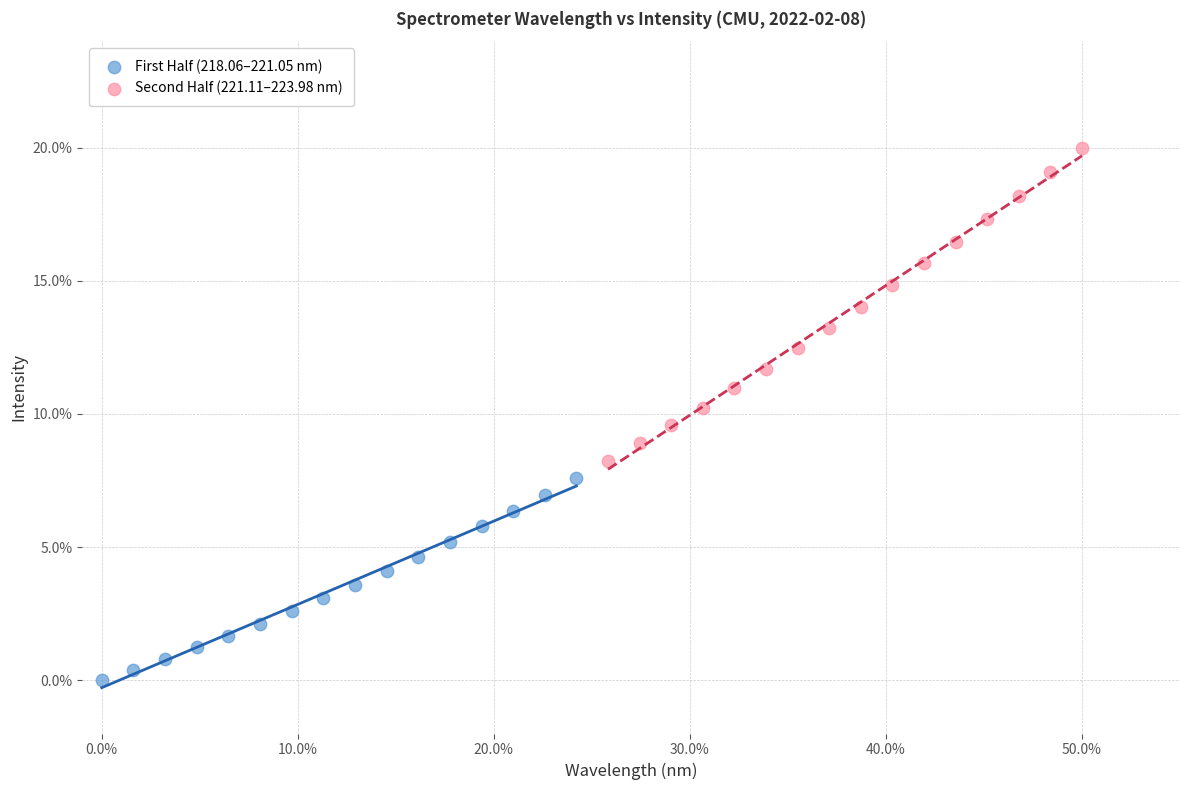

What are all the series names shown in the legend?

First Half (218.06–221.05 nm), Second Half (221.11–223.98 nm)